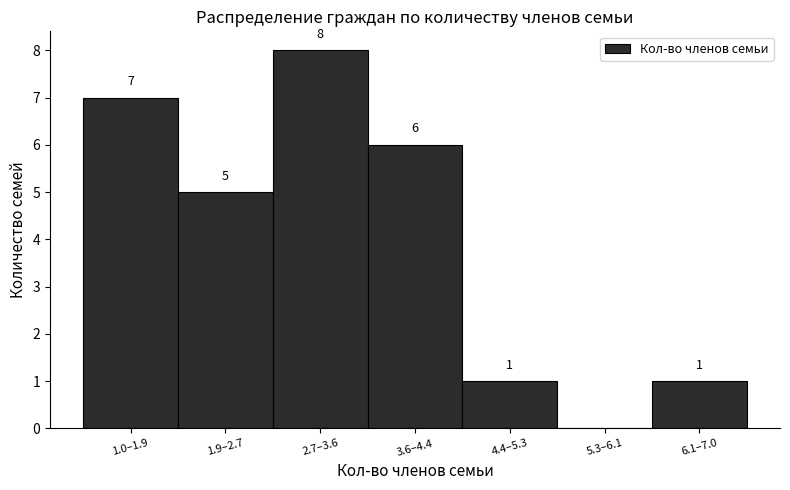

Reading left to right, list all the values displayed in this chart.

1.0–1.9=7	1.9–2.7=5	2.7–3.6=8	3.6–4.4=6	4.4–5.3=1	5.3–6.1=0	6.1–7.0=1